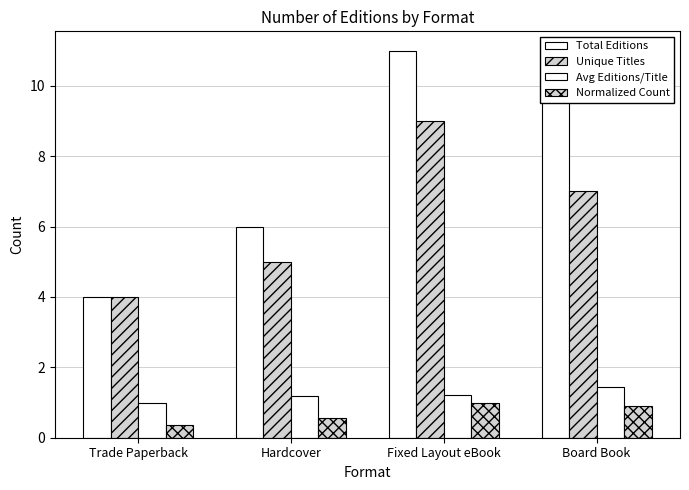

What is the minimum value shown in the chart?

0.4